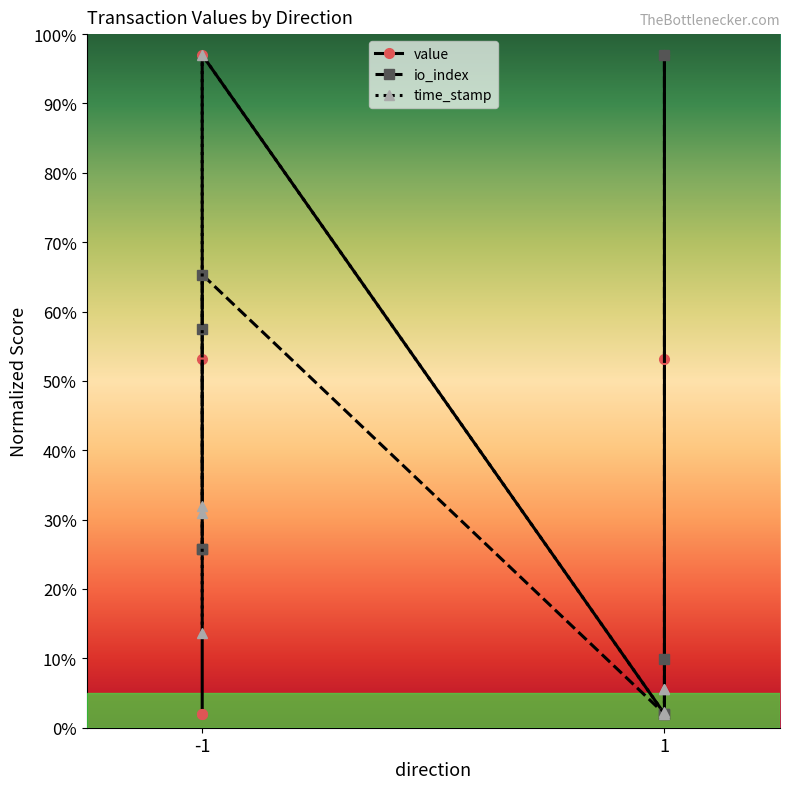

Which series has the widest spread of values?

value